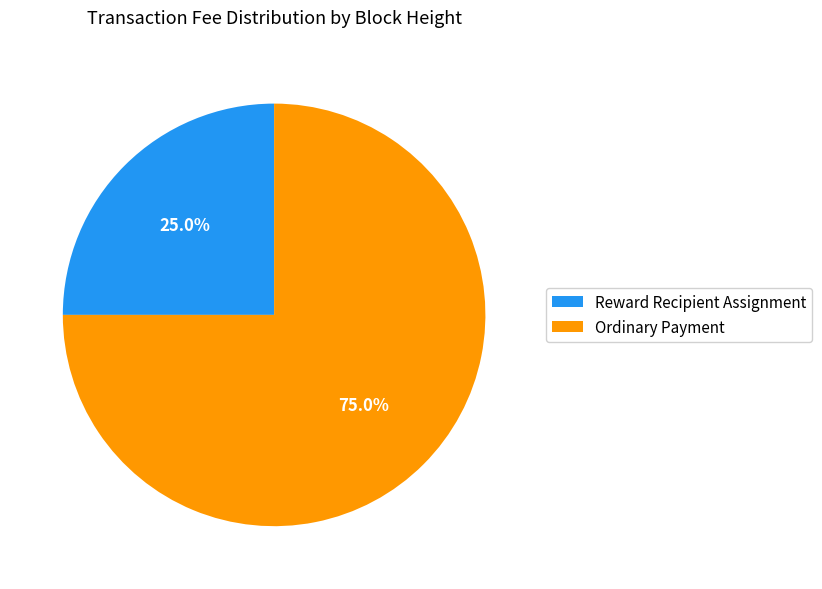

To the nearest percent, what is the average slice percentage?

50%